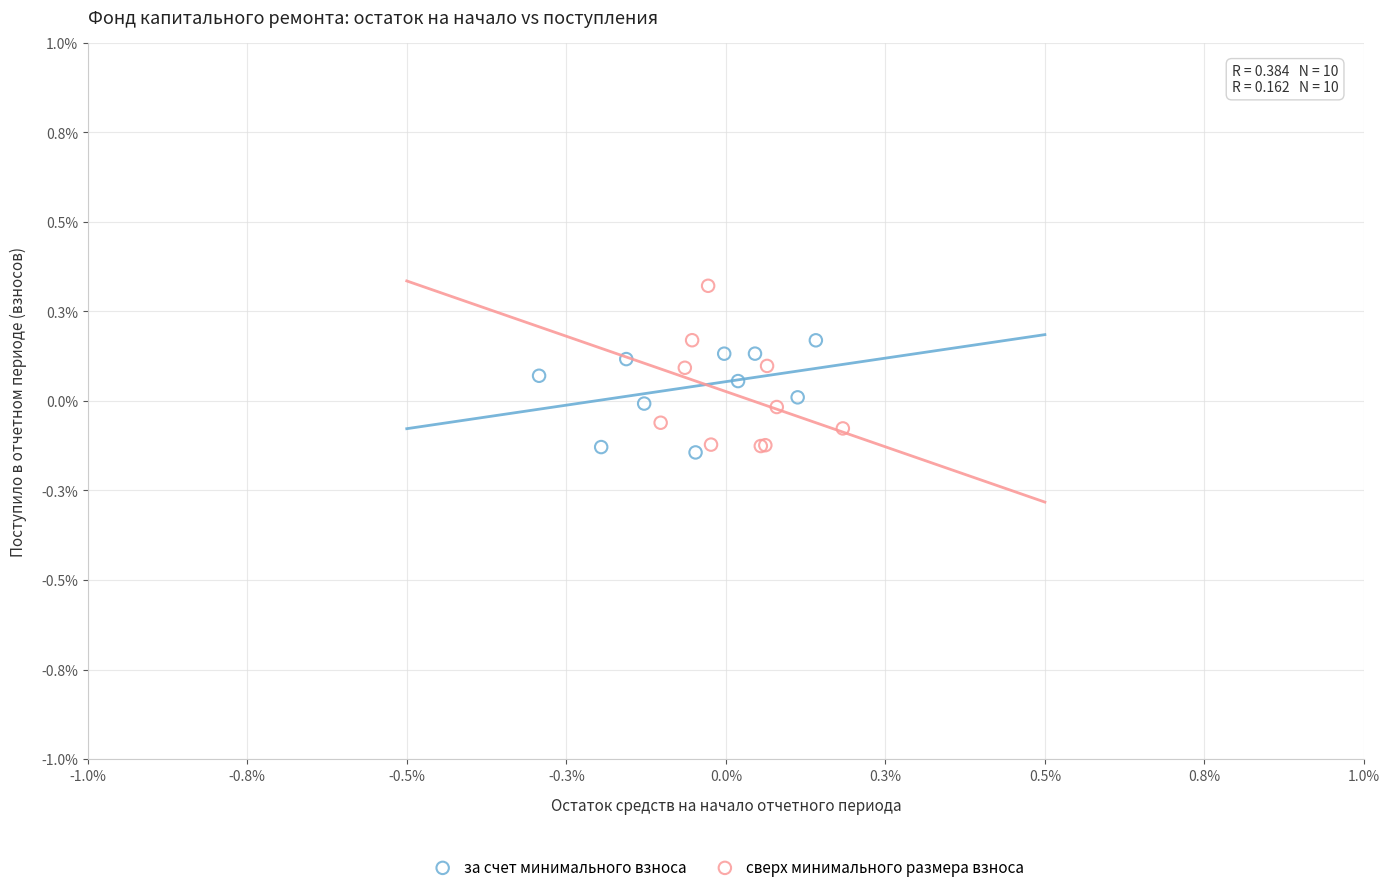

Which series contains the highest Y value?

сверх минимального размера взноса